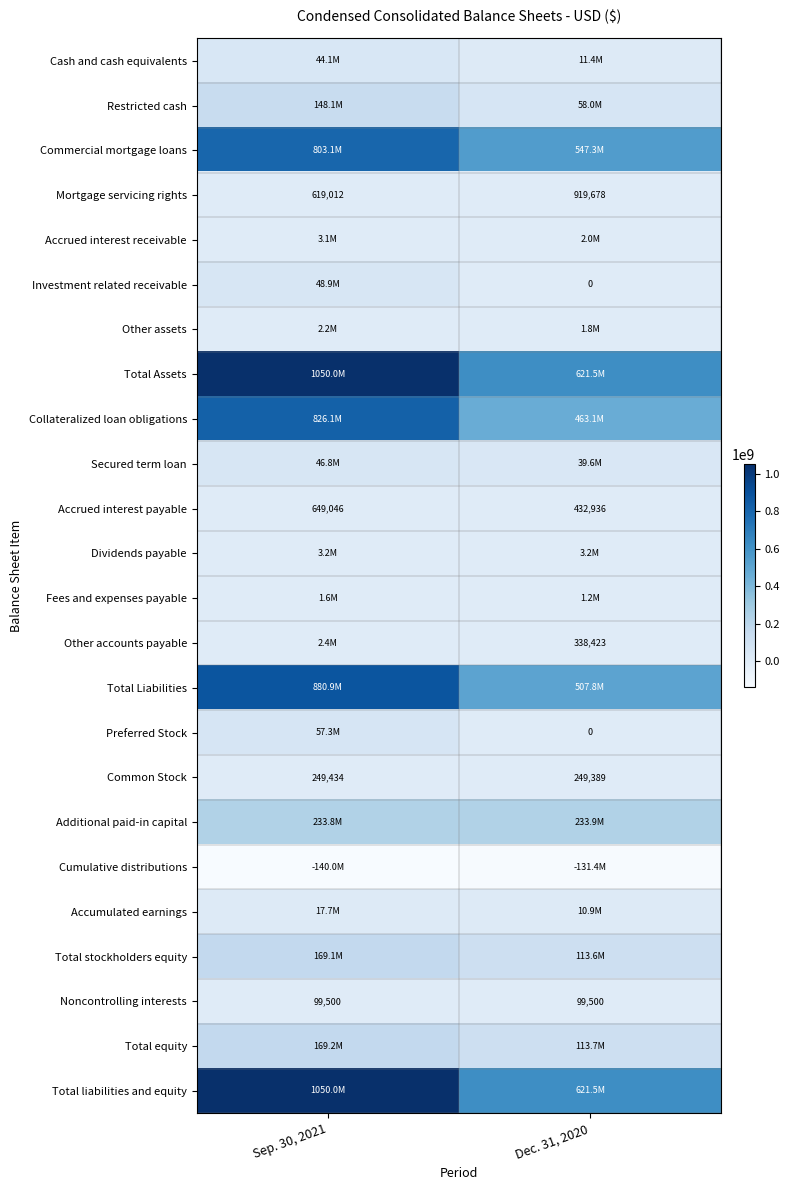

What is the difference between the Common Stock values at Sep. 30, 2021 and Dec. 31, 2020?

45